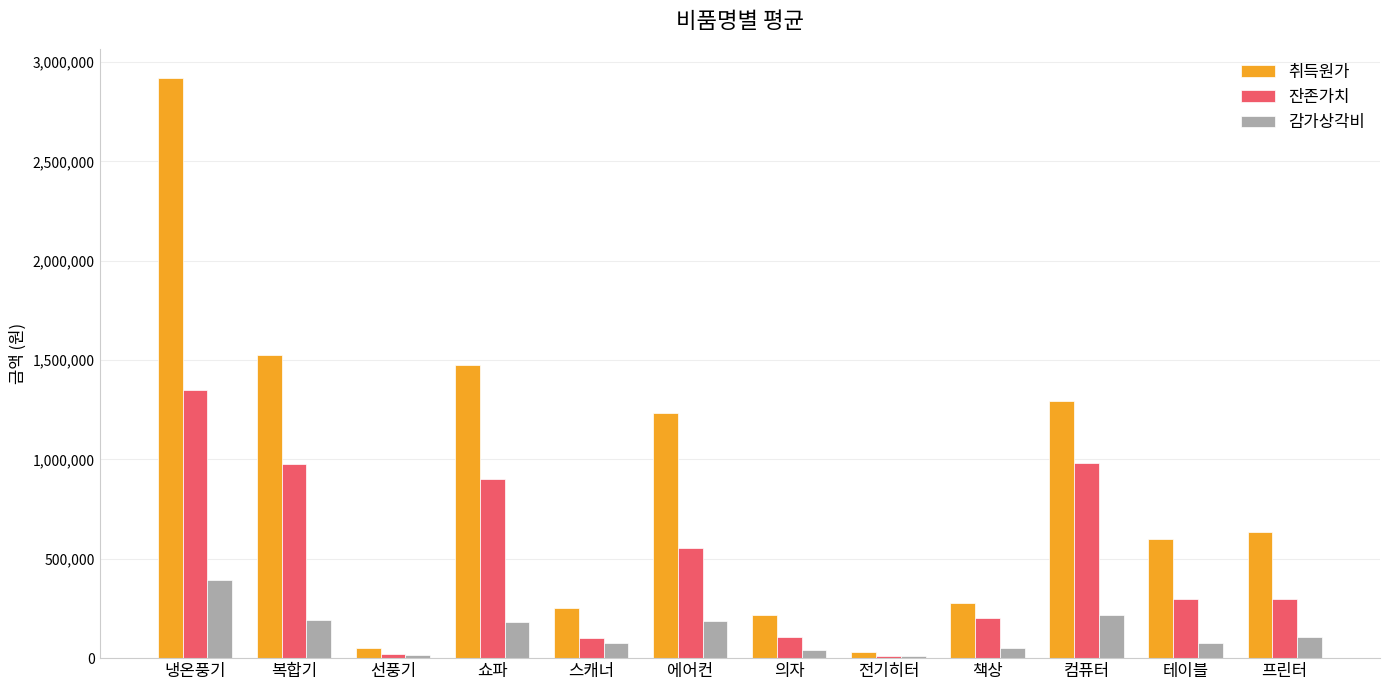

What is the maximum value shown in the chart?

2920000